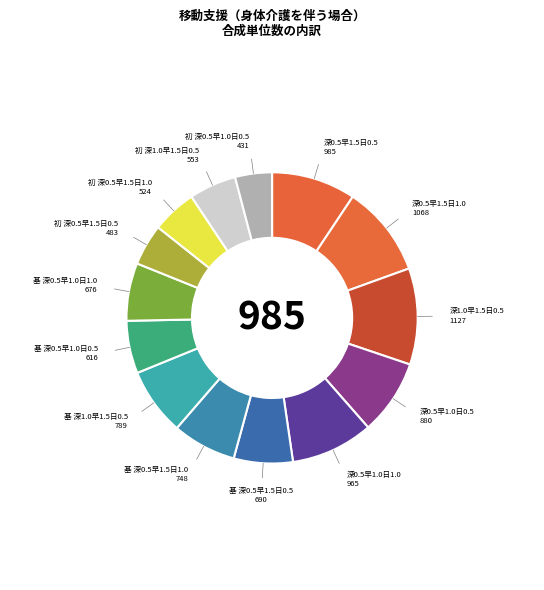

To the nearest percent, what is the difference between the largest and smallest slice percentages?

7%